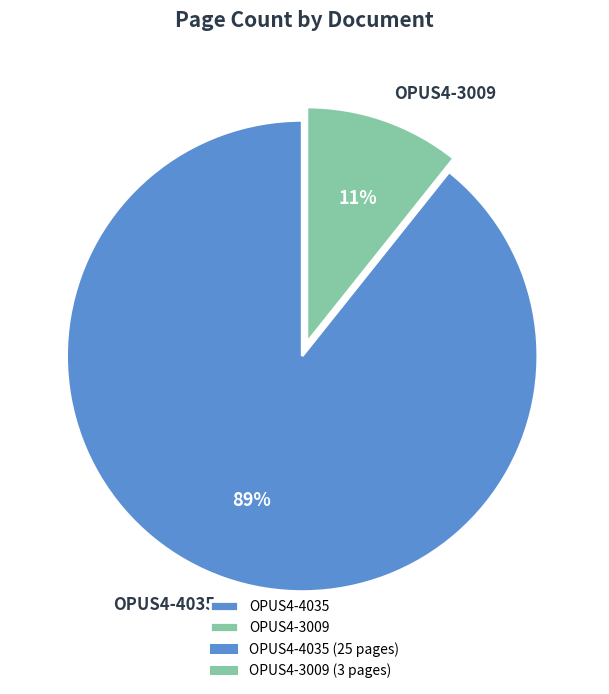

How many slices are in this pie chart?

2